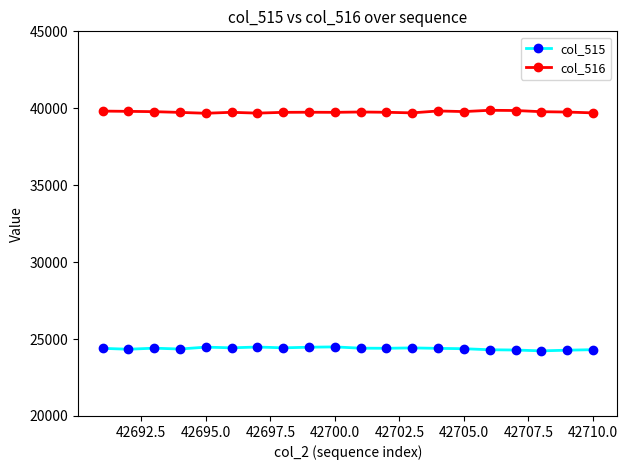

Which series has the largest total across all categories?

col_516